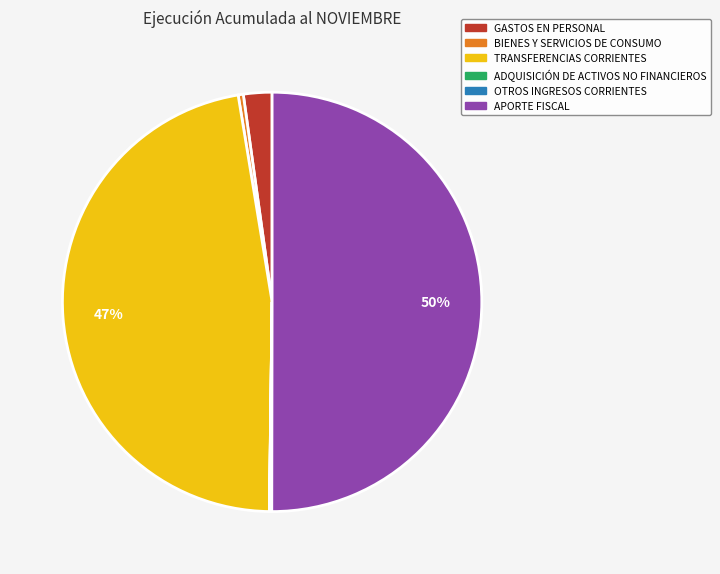

To the nearest percent, what is the average slice percentage?

17%